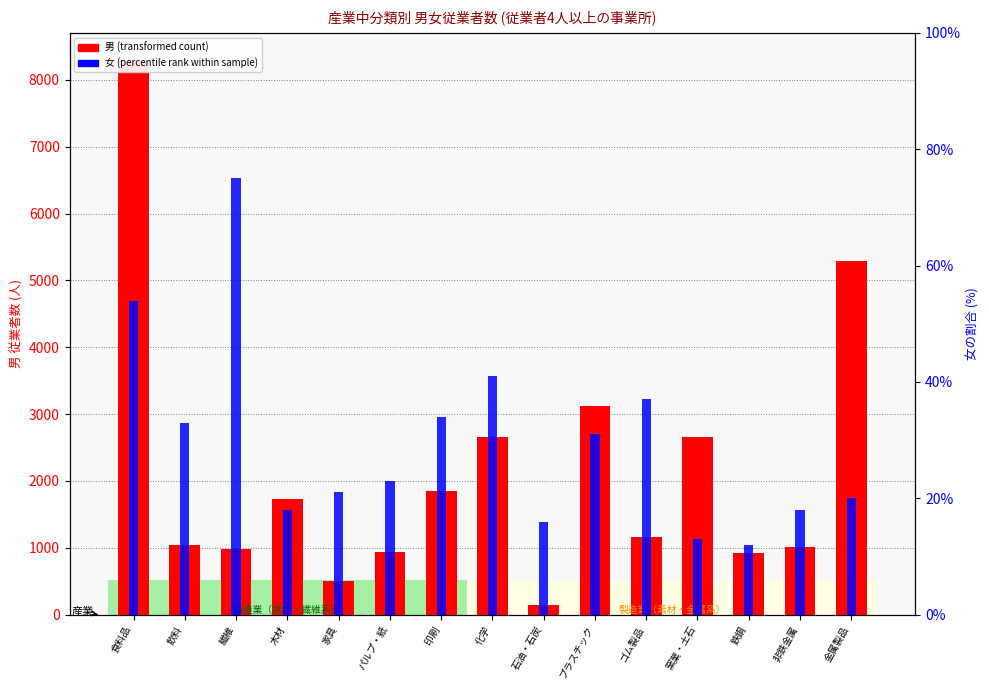

What is the highest value of the 女 (percentile rank within sample) series?

75